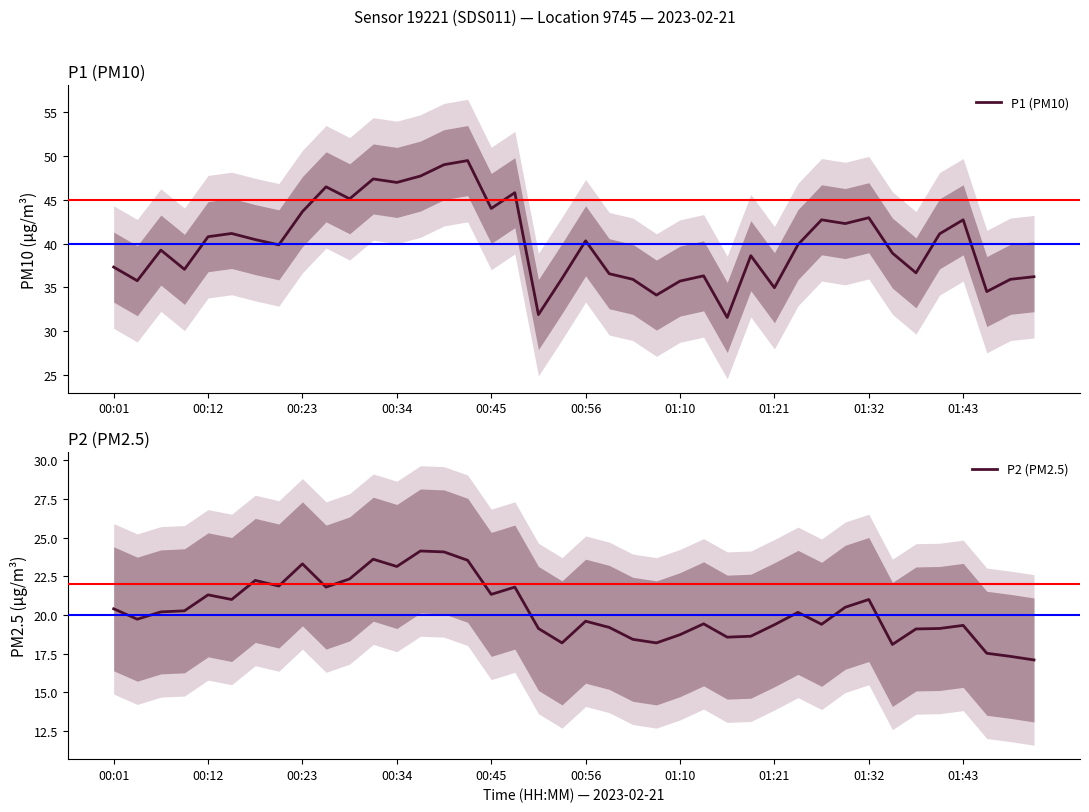

In P2 (PM2.5), how many points are lower than both neighbors (excluding endpoints)?

11